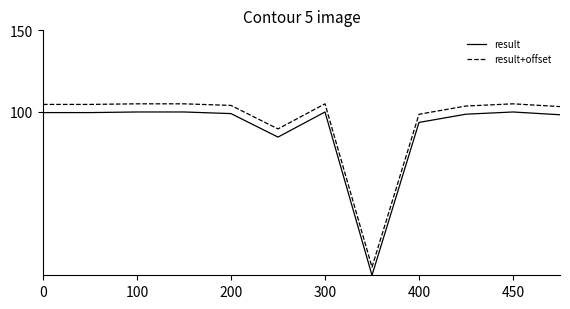

What is the sum of all result values?

1073.4